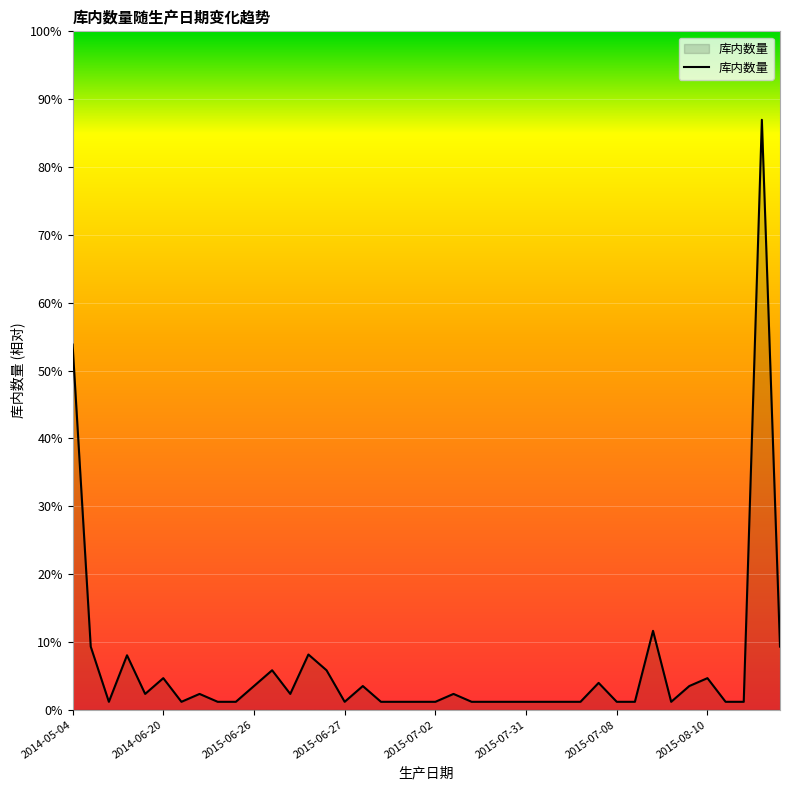

Does the chart display data point markers on the line(s)?

No